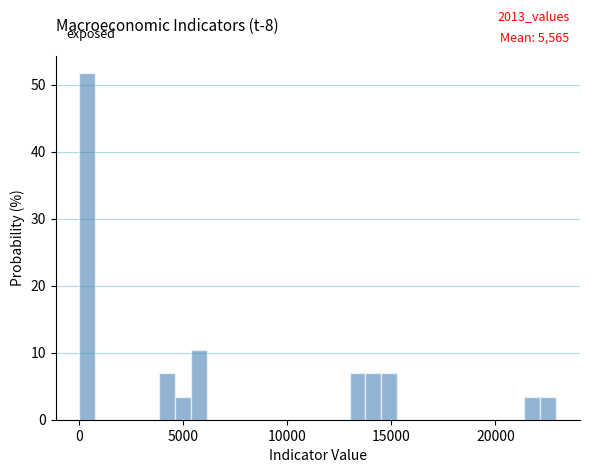

Around what value on the x-axis is the tallest bar? Give the approximate position of its centre, as read against the axis.

500